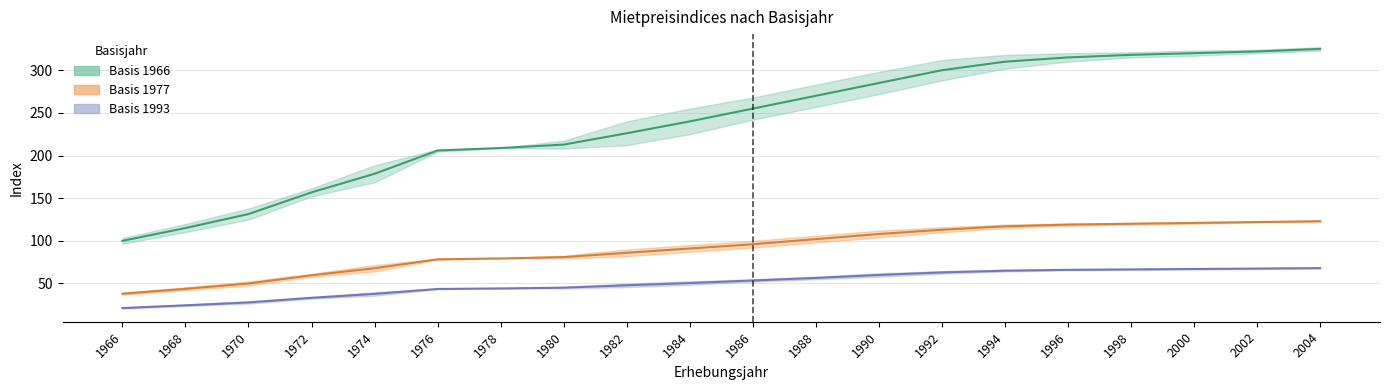

What is the value of the Basis 1966 upper point at the 7th from the left?

44.2